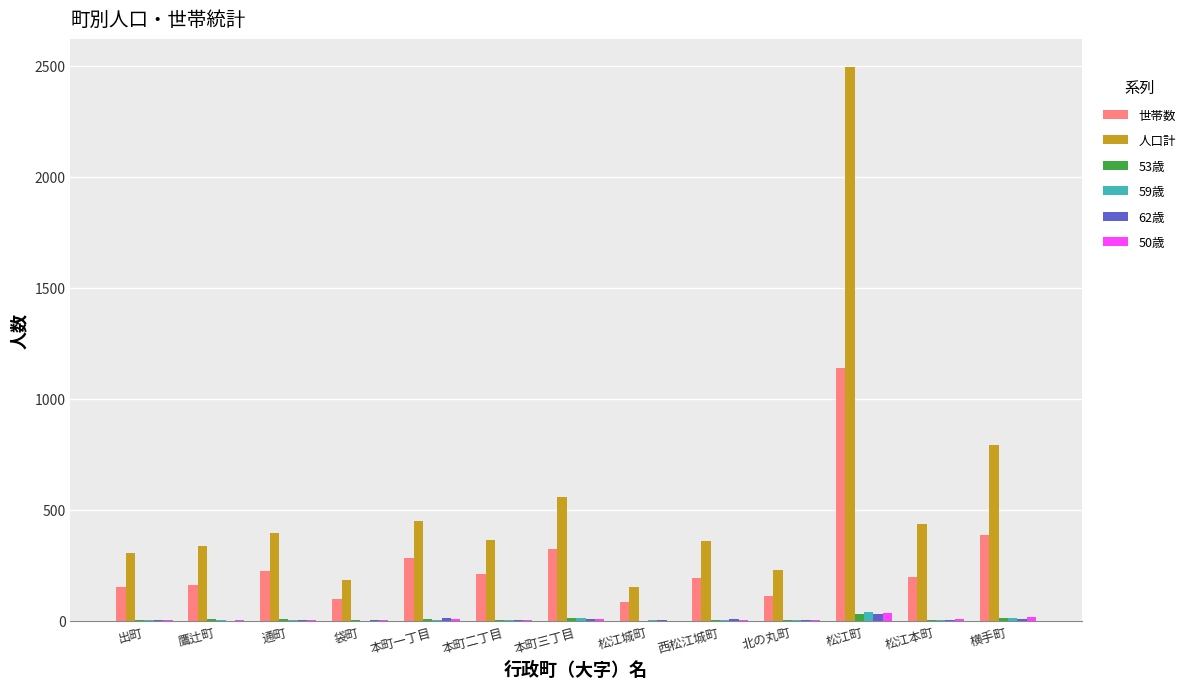

Does the chart contain stacked bars?

No